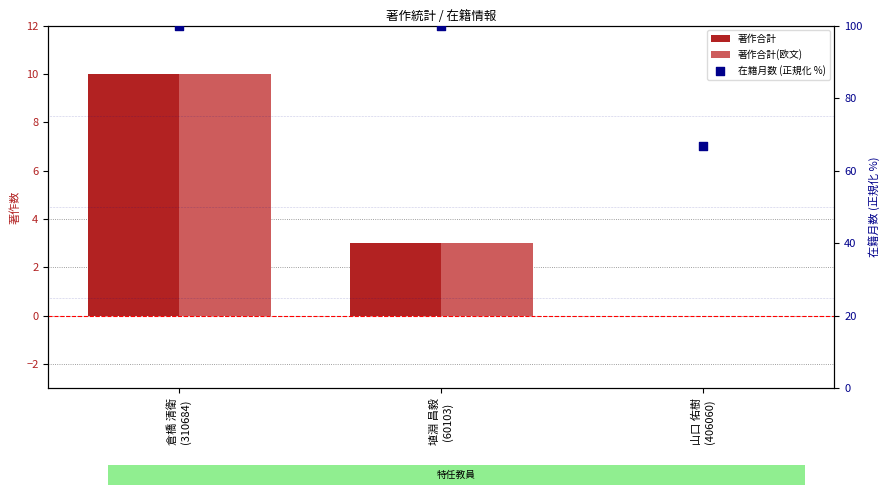

Which series has the largest Y range (max minus min)?

在籍月数 (正規化 %)